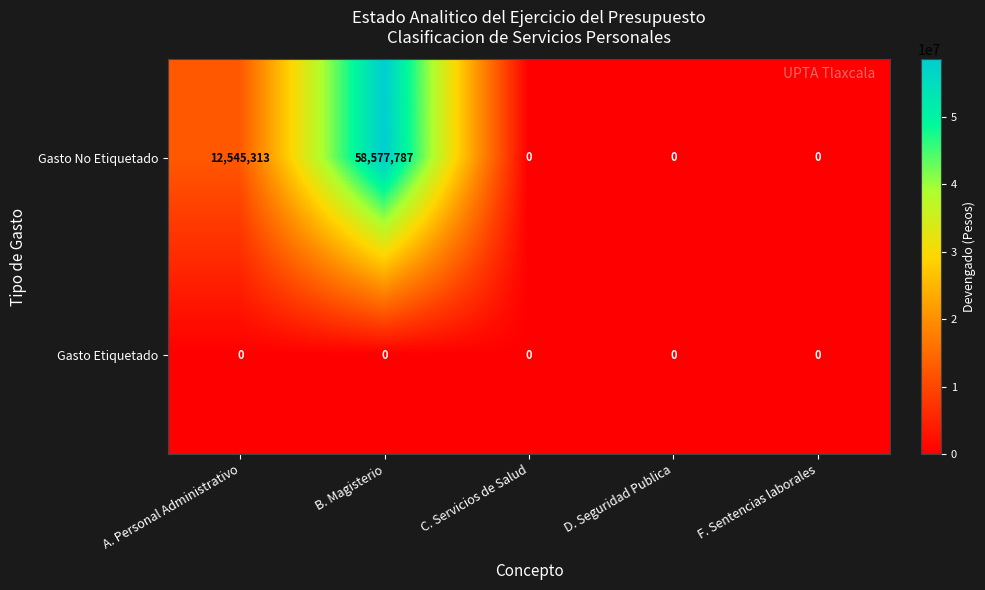

What is the maximum value for Gasto No Etiquetado?

58577787